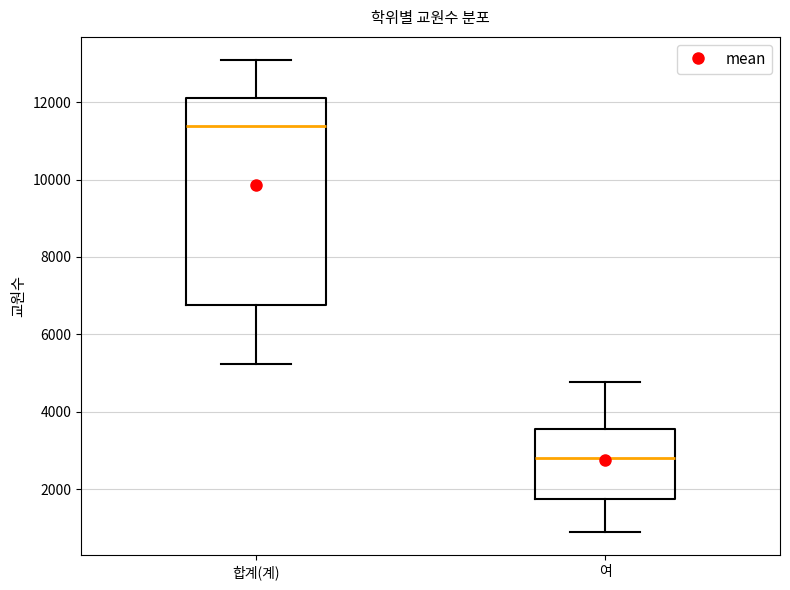

Reading left to right, transcribe this box plot: for each box, give where its median line is, the range the box spans, and where its two whiskers end, as read against the y-axis. The values are not printed on the chart, so give them approximately, as read against the axis.

합계(계): median 11400, box 6800 to 12200, whiskers 5200 to 13000
여: median 2800, box 1800 to 3600, whiskers 800 to 4800